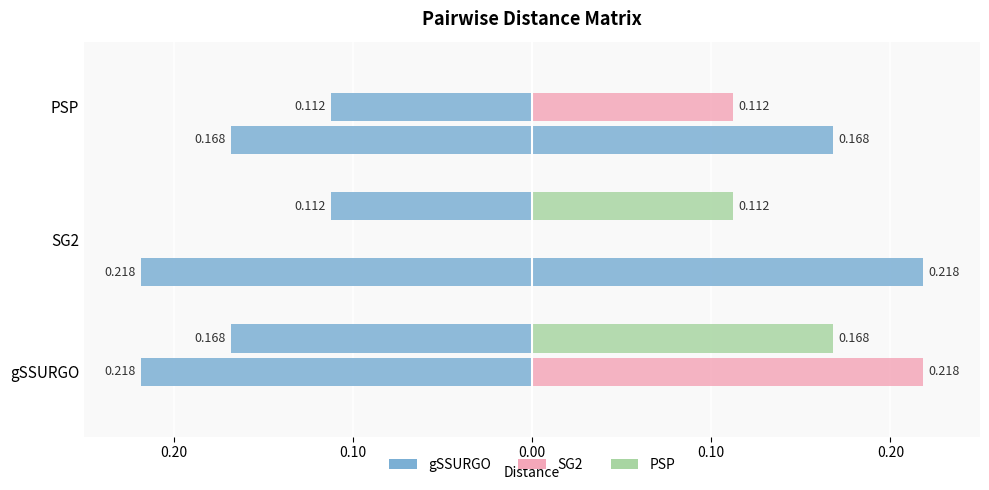

What value does the gSSURGO series have at SG2?

0.2